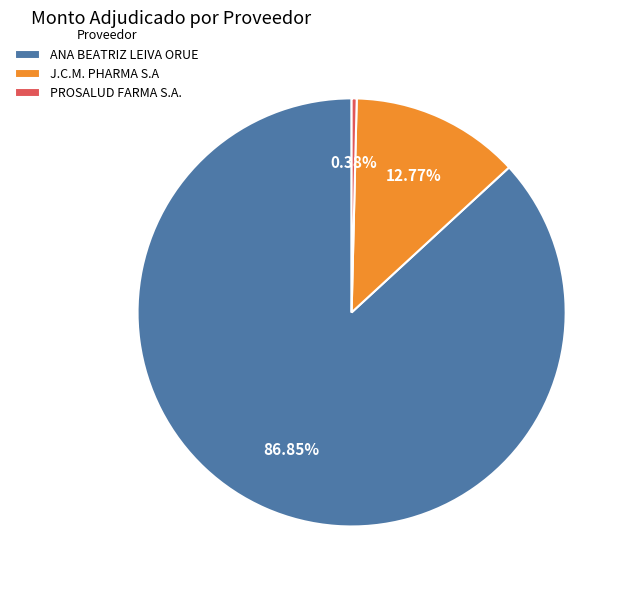

How many slices are in this pie chart?

3